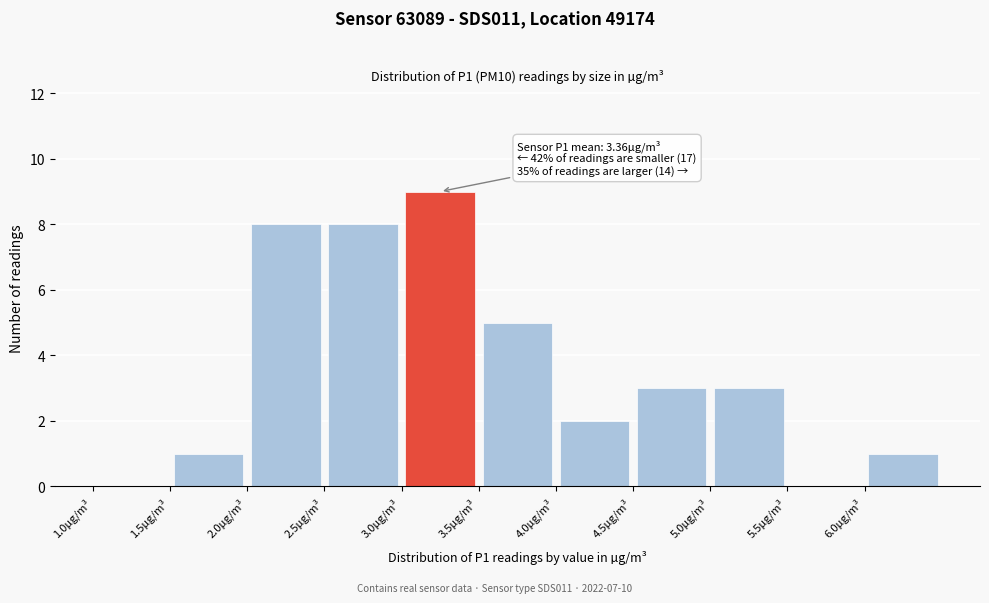

Over which range of the x-axis is the bar tallest?

3.0 to 3.5